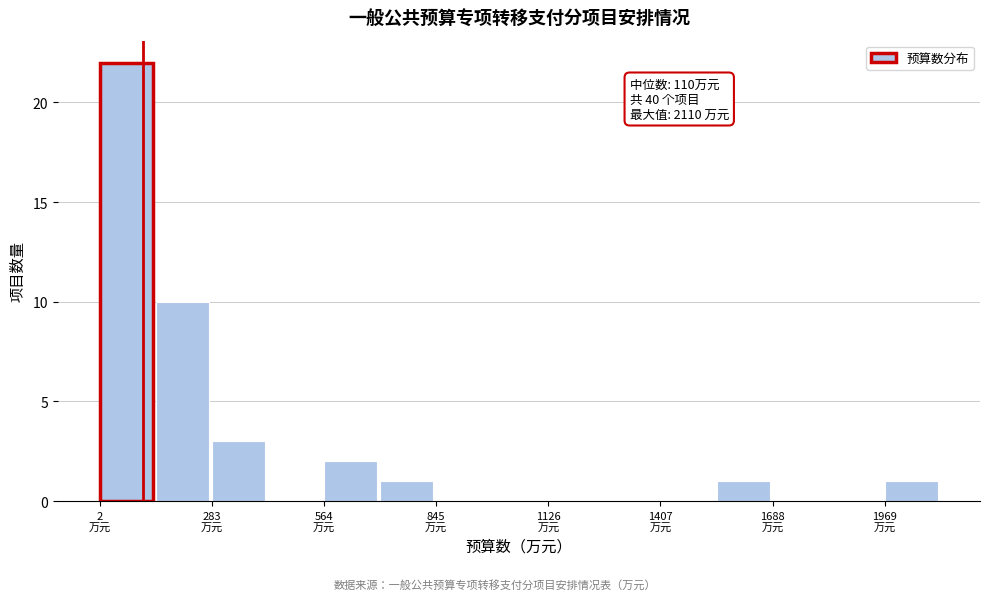

Read against the x-axis, roughly where is the centre of the tallest bar?

50